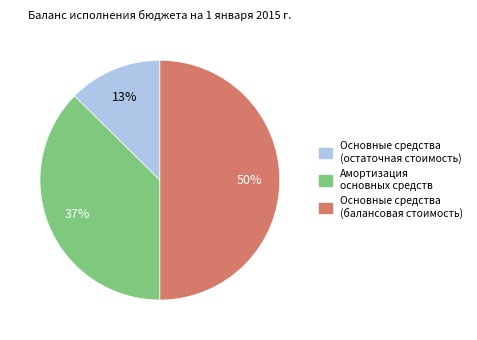

Combined, do Амортизация основных средств and Основные средства (балансовая стоимость) account for over 50%?

Yes